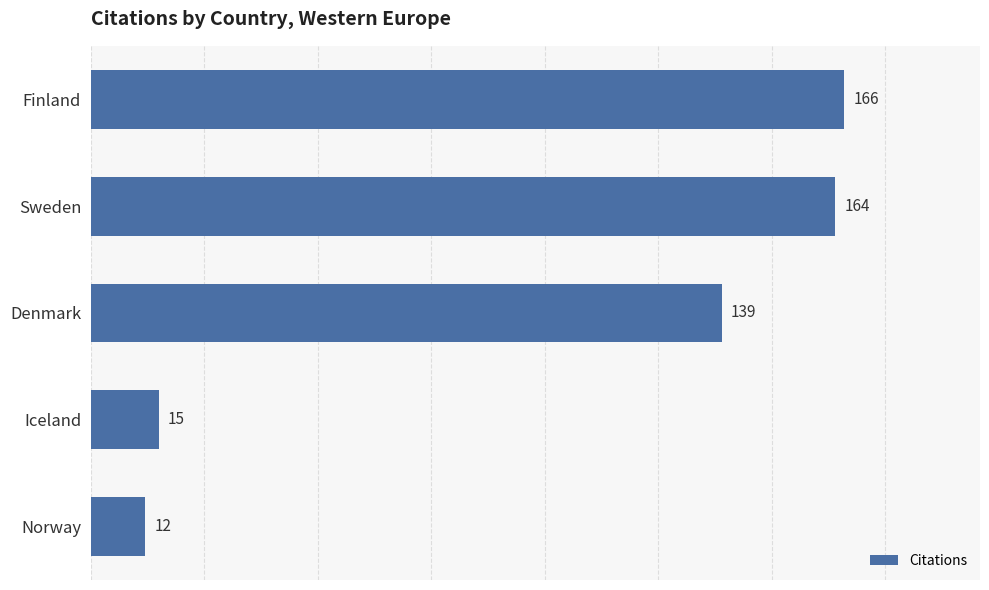

How many distinct data groups are displayed?

1